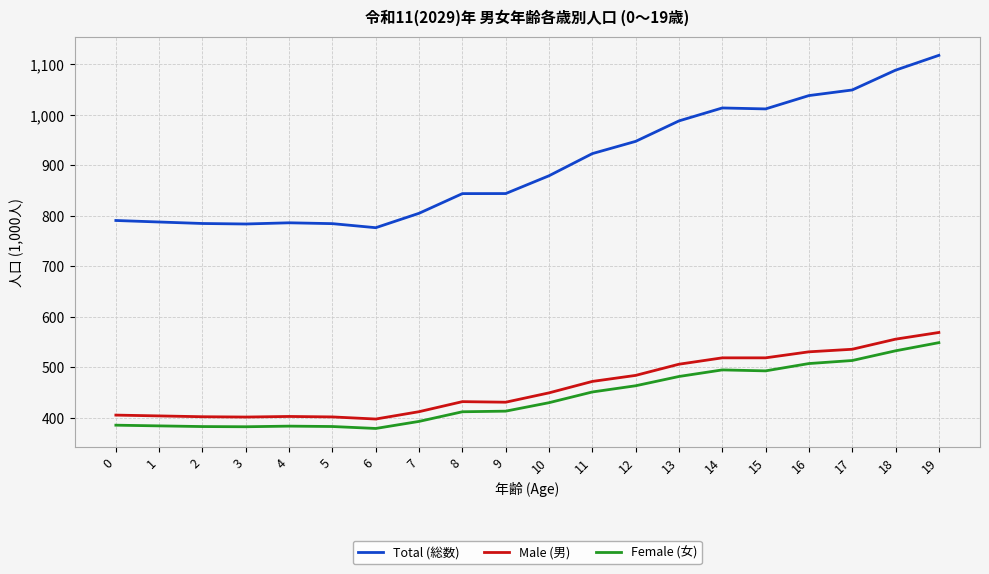

What are all the series names shown in the legend?

Total (総数), Male (男), Female (女)